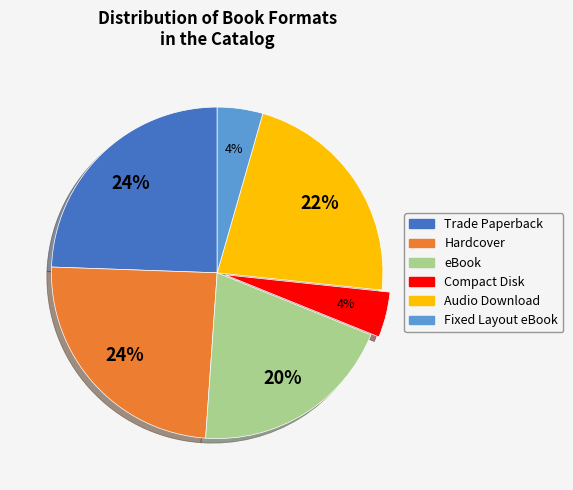

Approximately how many times larger is the value at Fixed Layout eBook compared to Audio Download?

0.2